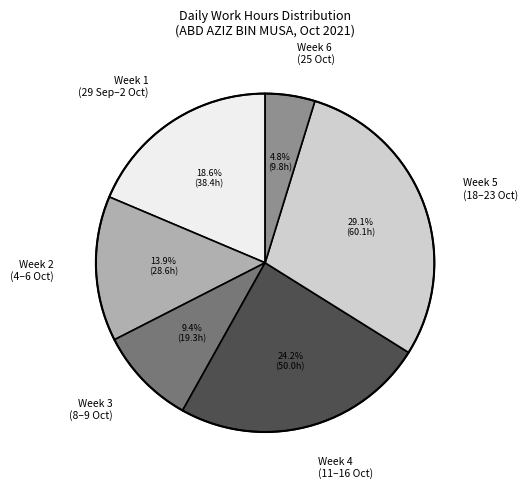

What percentage is NOT represented by Week 1 (29 Sep–2 Oct)?

81.4%